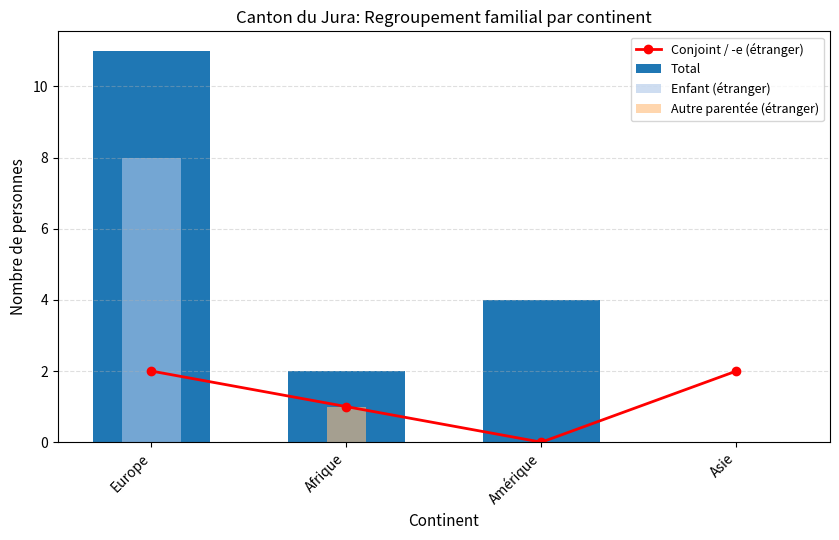

Count the number of categories in the chart.

4